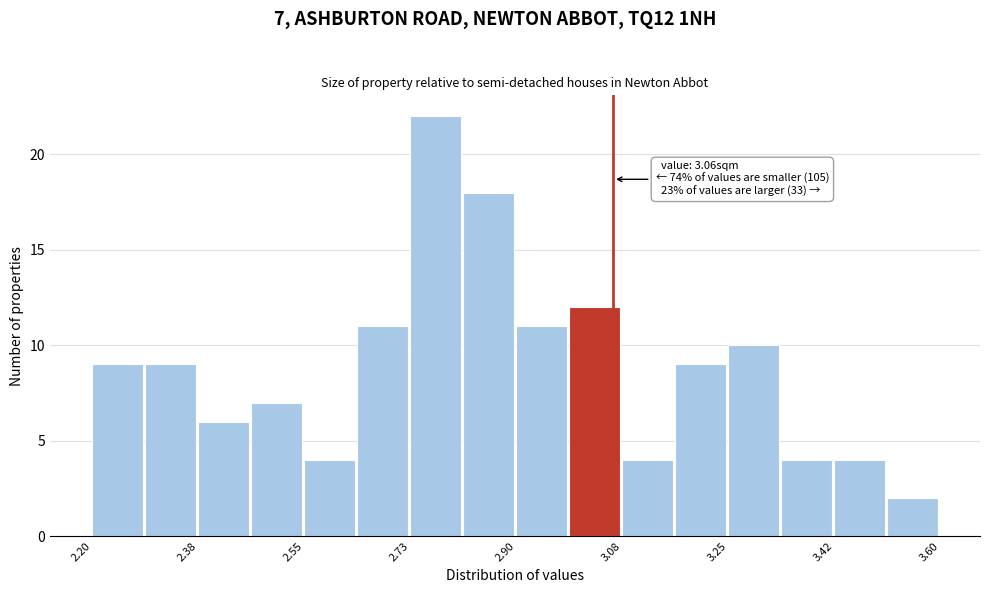

Which range on the x-axis has the tallest bar?

2.72 to 2.82